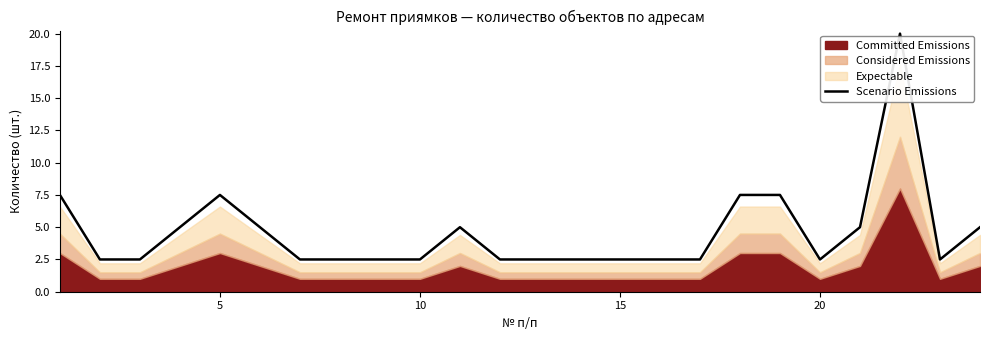

What is the minimum value for Scenario Emissions?

2.5